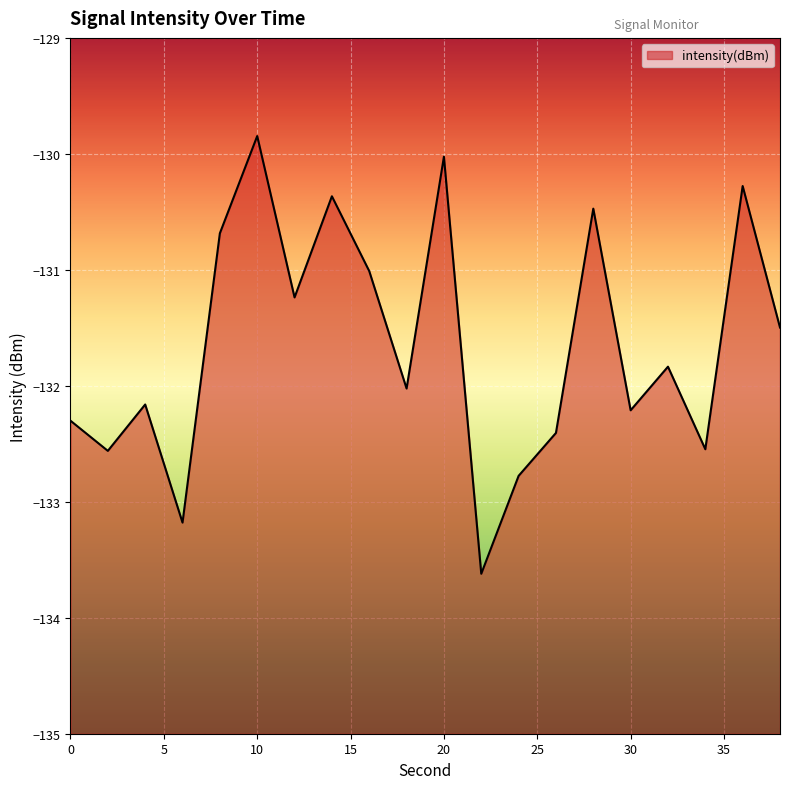

What is the greatest value displayed?

-129.8